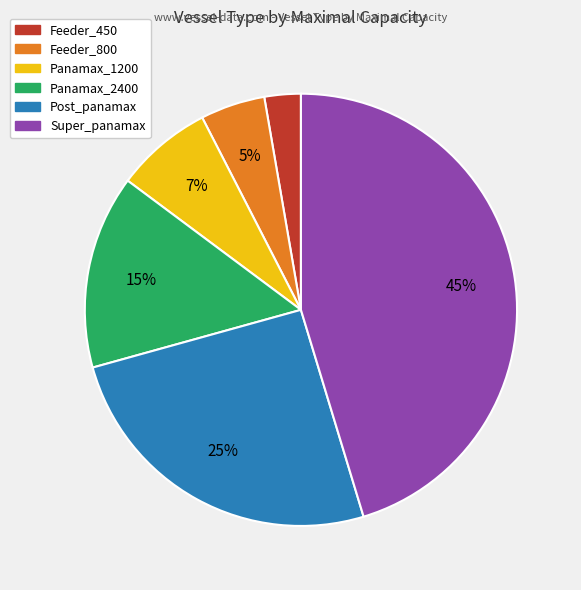

Does any single category account for the majority?

No